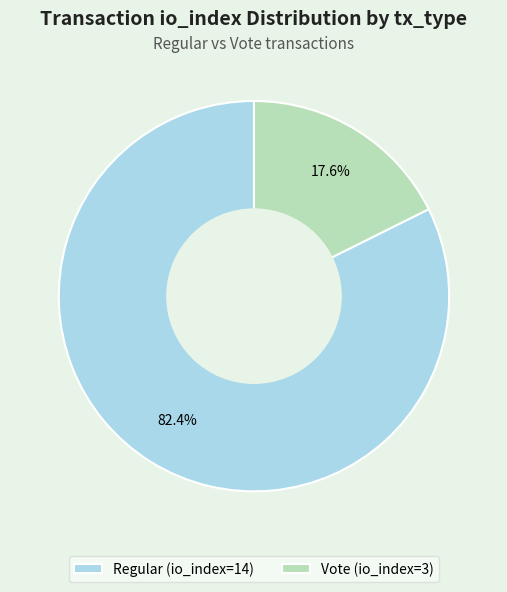

To the nearest percent, what is the combined percentage of Regular (io_index=14) and Vote (io_index=3)?

100%